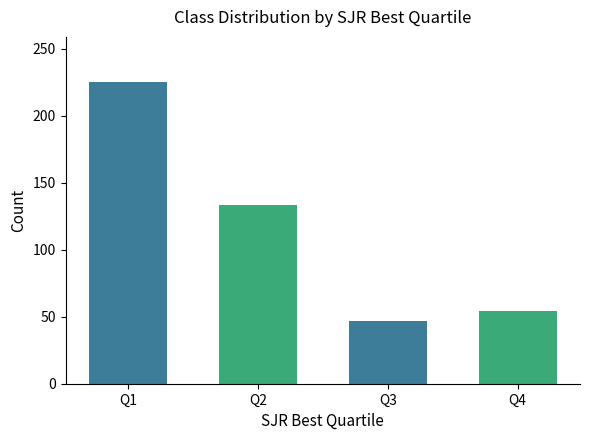

What is the ratio of the value at Q3 to the value at Q1?

0.2